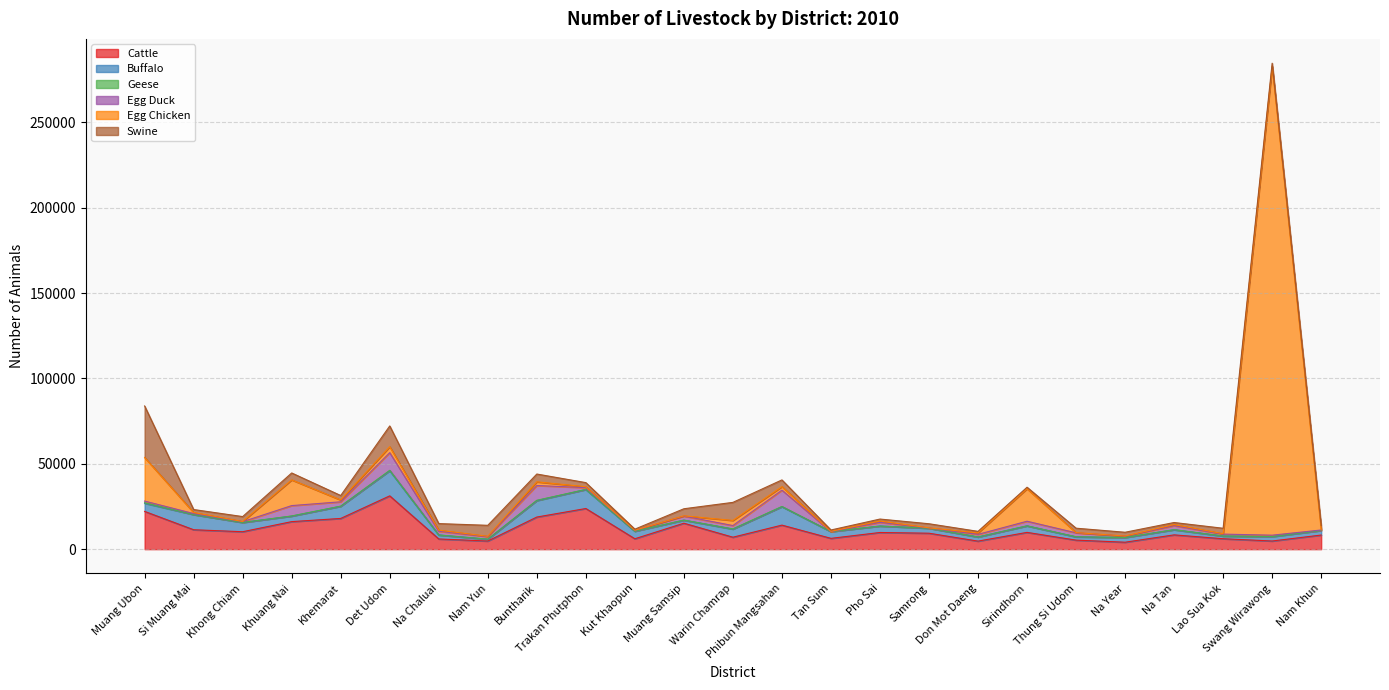

Reading left to right, what are all the values shown in this chart?

Cattle: 22125	11379	10223	16134	17999	31223	5987	4762	18812	23815	6099	15210	7007	14088	6332	9774	9344	4715	9835	5296	4074	8376	6116	4782	8279
Buffalo: 4758	8874	5417	3229	7114	14727	2285	1064	9628	11118	4410	1763	4734	10803	3949	3765	2920	2417	3810	1896	2759	2981	1549	2551	2648
Geese: 318	26	5	88	102	233	92	40	201	62	22	66	153	113	24	12	0	13	33	103	6	104	29	105	41
Egg Duck: 967	582	456	6073	2535	10341	2131	1502	8648	1035	463	2330	1941	9567	0	2163	141	1535	2694	2275	817	2306	1132	749	268
Egg Chicken: 25541	614	123	15060	1073	3501	641	191	2150	533	112	164	2996	2076	150	766	91	845	19041	147	44	665	247	274586	90
Swine: 30175	1742	2868	4053	2600	12154	3844	6417	4574	2421	618	4139	10582	3916	780	1159	2391	908	871	2568	2208	1181	3175	1876	2562